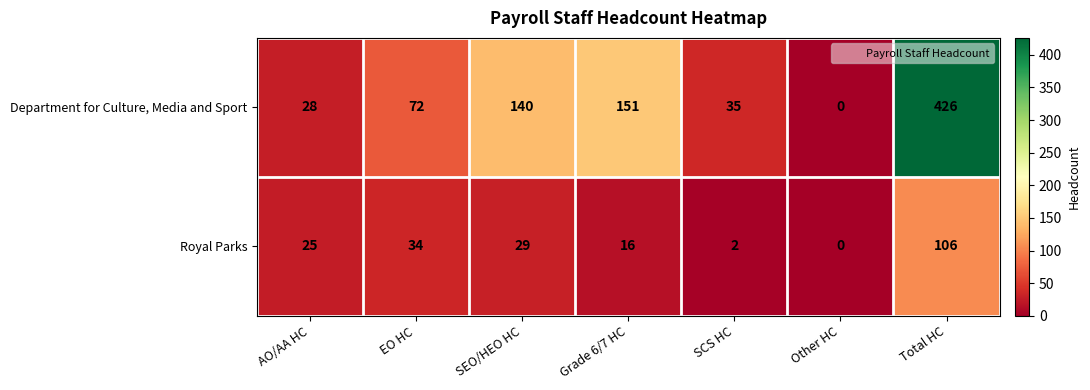

At which label does Royal Parks reach its minimum?

Other HC